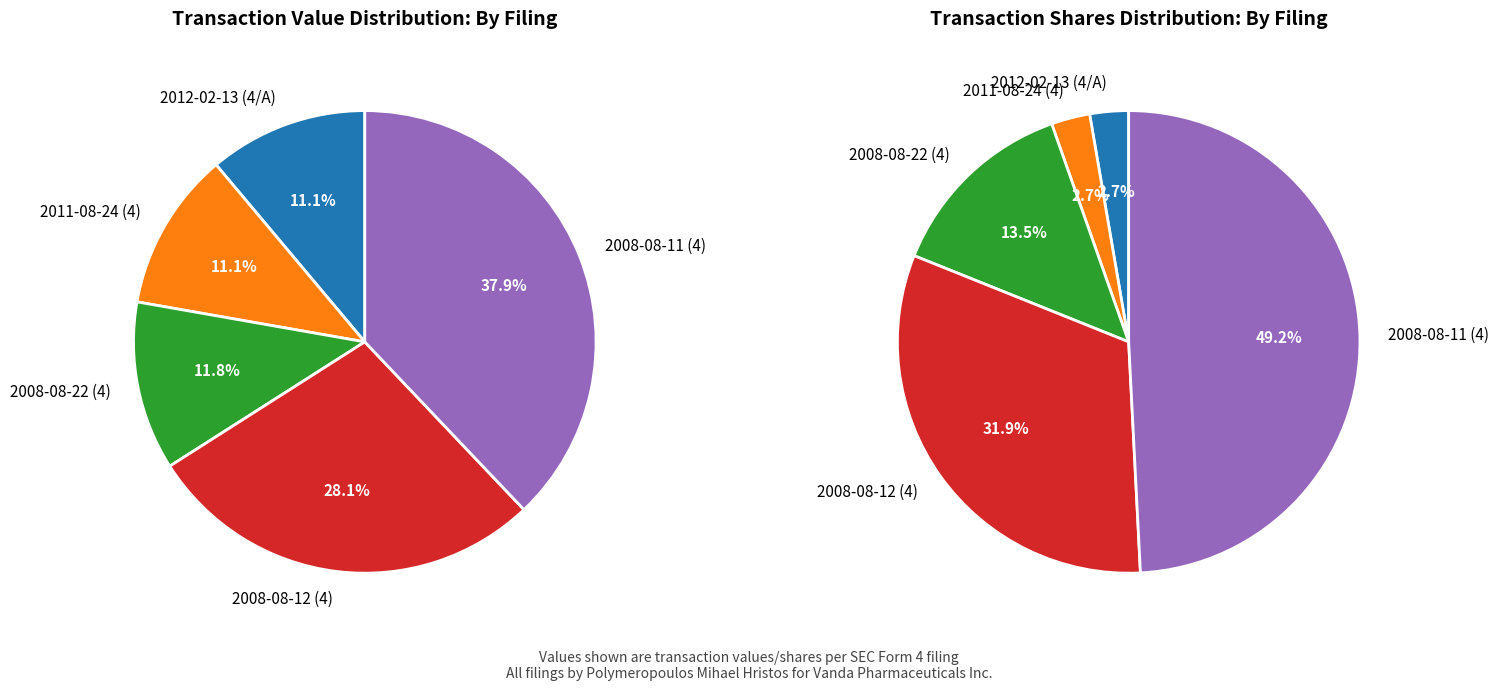

Which slice is the largest?

2008-08-11 (4)